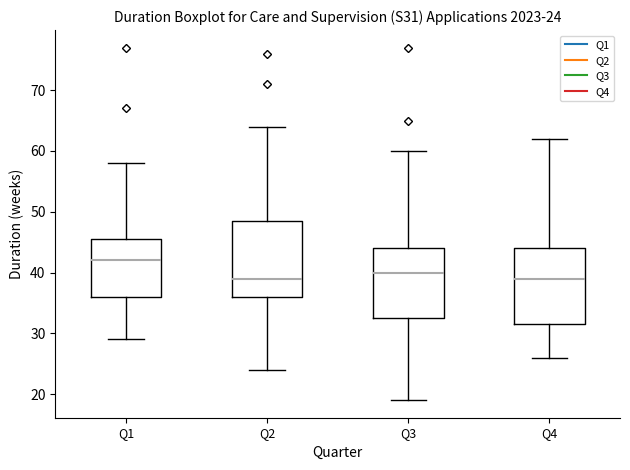

Which box has the highest median line?

Q1